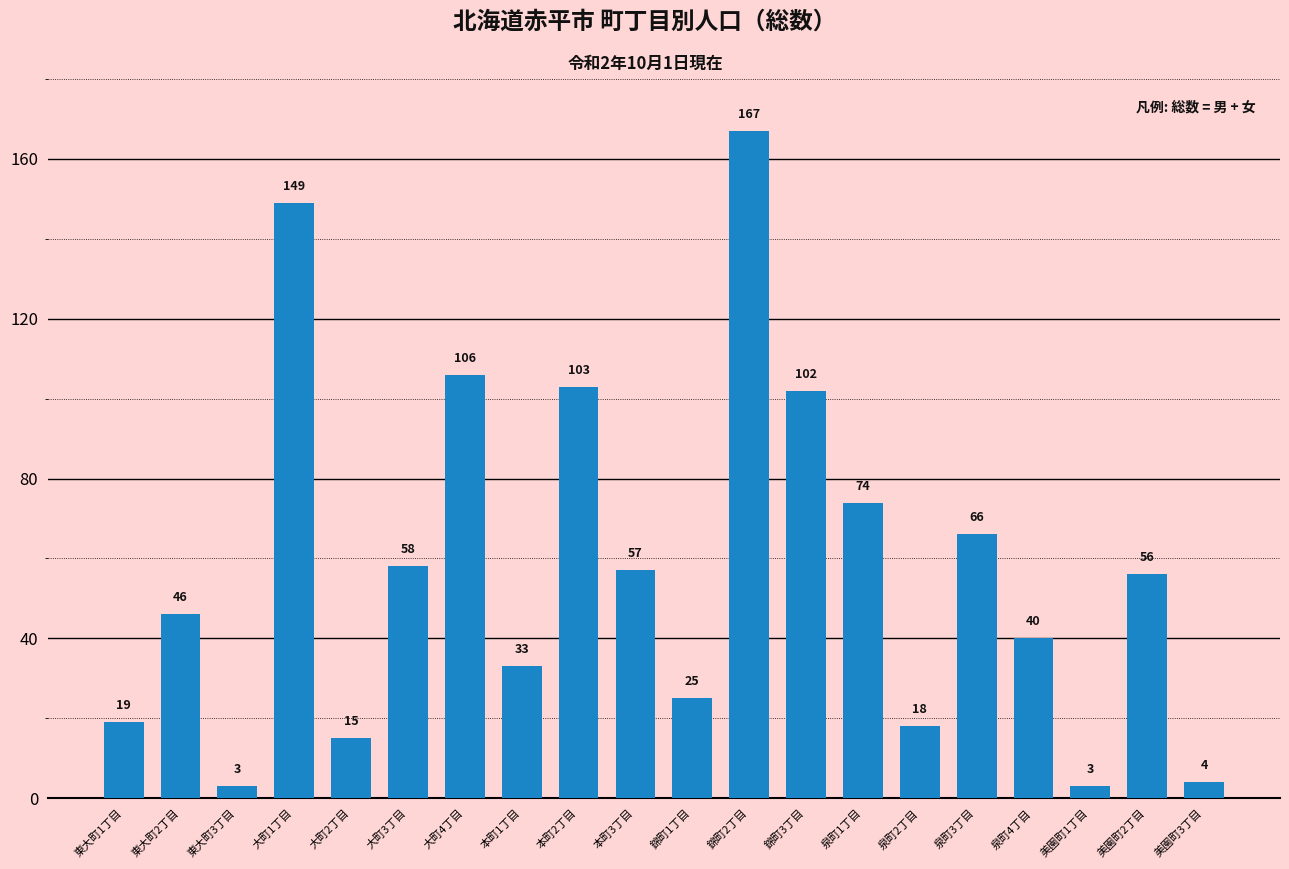

Does the chart contain stacked bars?

No